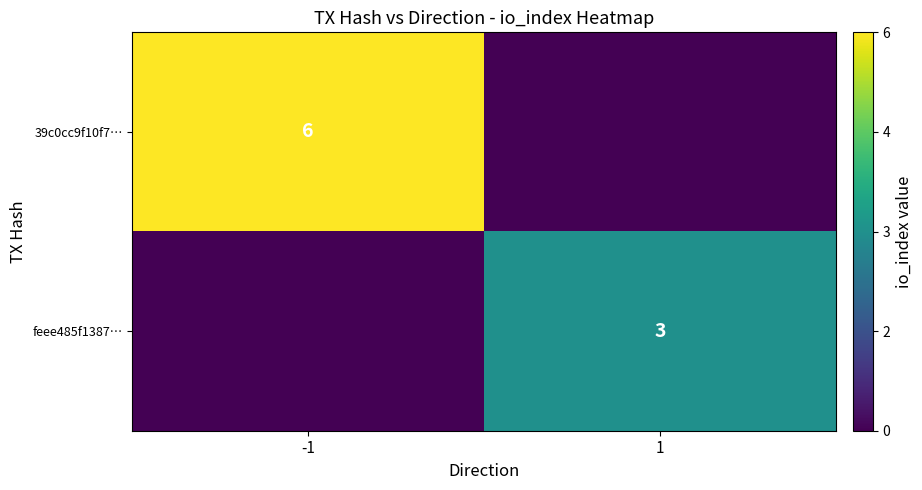

Which has a higher value, -1 or 1?

-1